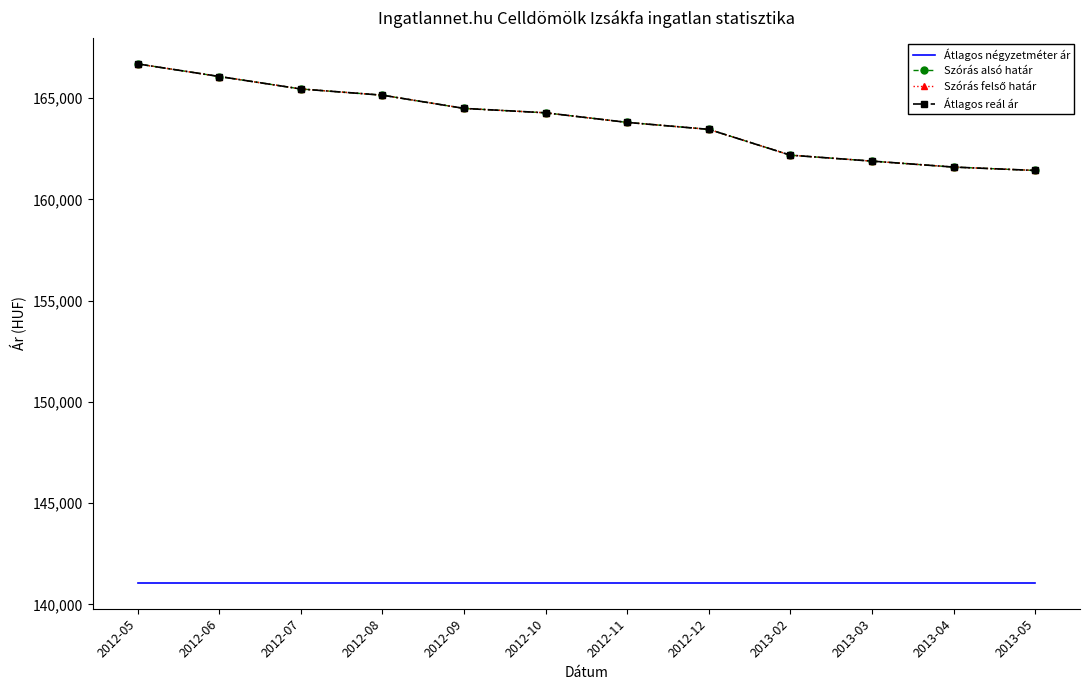

What is the average value of the Szórás felső határ series?

163871